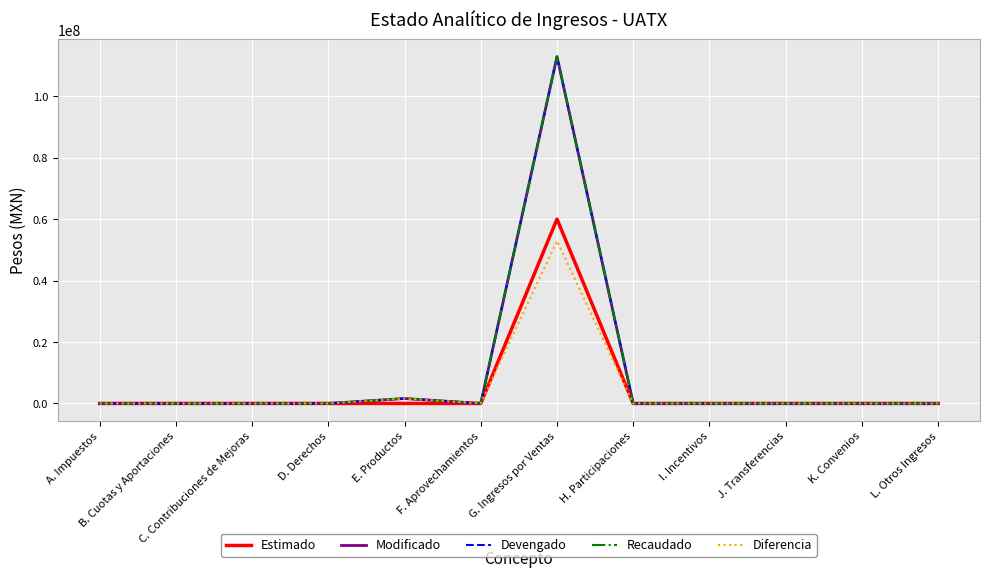

Does the chart display data point markers on the line(s)?

No